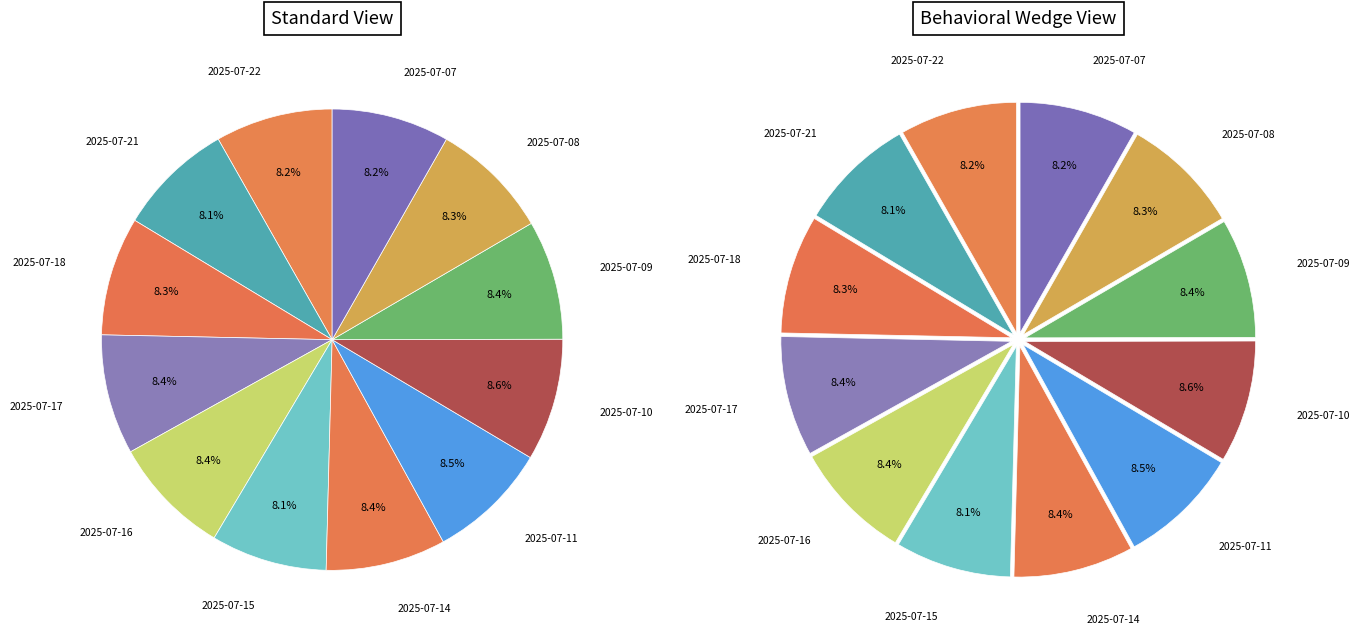

What is the change in value from 2025-07-15 to 2025-07-09?

+4.6